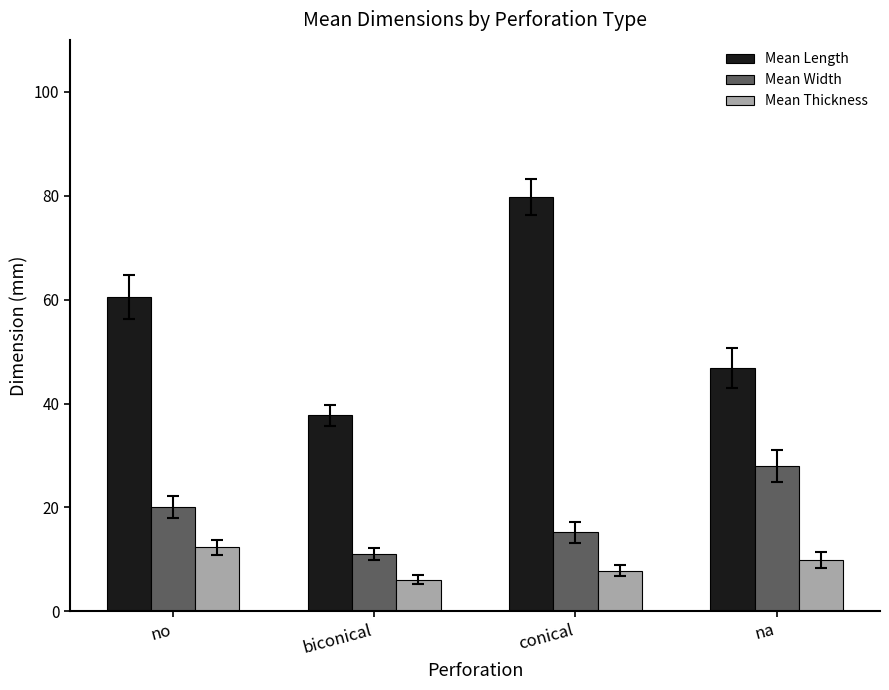

What are all the series names shown in the legend?

Mean Length, Mean Width, Mean Thickness